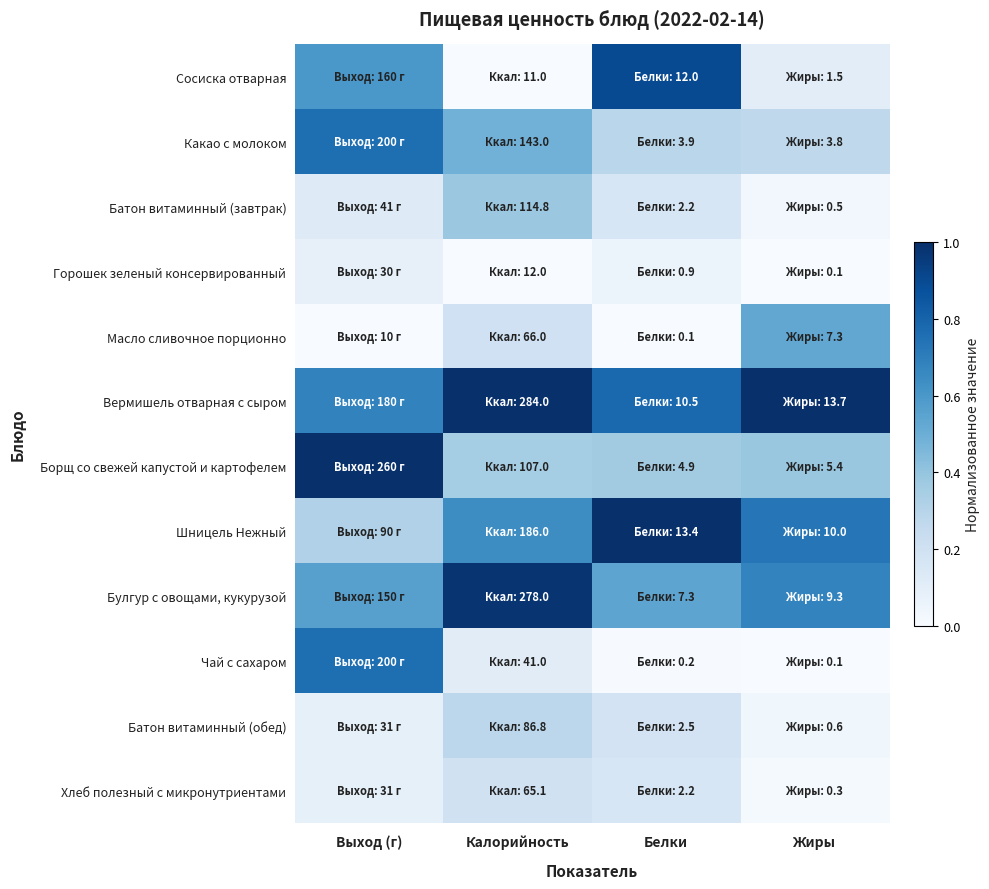

Reading left to right, transcribe all the data shown in this chart.

Сосиска отварная: Выход (г)=0.6	Калорийность=0.0	Белки=0.9	Жиры=0.1
Какао с молоком: Выход (г)=0.8	Калорийность=0.5	Белки=0.3	Жиры=0.3
Батон витаминный (завтрак): Выход (г)=0.1	Калорийность=0.4	Белки=0.2	Жиры=0.0
Горошек зеленый консервированный: Выход (г)=0.1	Калорийность=0.0	Белки=0.1	Жиры=0.0
Масло сливочное порционно: Выход (г)=0.0	Калорийность=0.2	Белки=0.0	Жиры=0.5
Вермишель отварная с сыром: Выход (г)=0.7	Калорийность=1.0	Белки=0.8	Жиры=1.0
Борщ со свежей капустой и картофелем: Выход (г)=1.0	Калорийность=0.4	Белки=0.4	Жиры=0.4
Шницель Нежный: Выход (г)=0.3	Калорийность=0.6	Белки=1.0	Жиры=0.7
Булгур с овощами, кукурузой: Выход (г)=0.6	Калорийность=1.0	Белки=0.5	Жиры=0.7
Чай с сахаром: Выход (г)=0.8	Калорийность=0.1	Белки=0.0	Жиры=0.0
Батон витаминный (обед): Выход (г)=0.1	Калорийность=0.3	Белки=0.2	Жиры=0.0
Хлеб полезный с микронутриентами: Выход (г)=0.1	Калорийность=0.2	Белки=0.2	Жиры=0.0